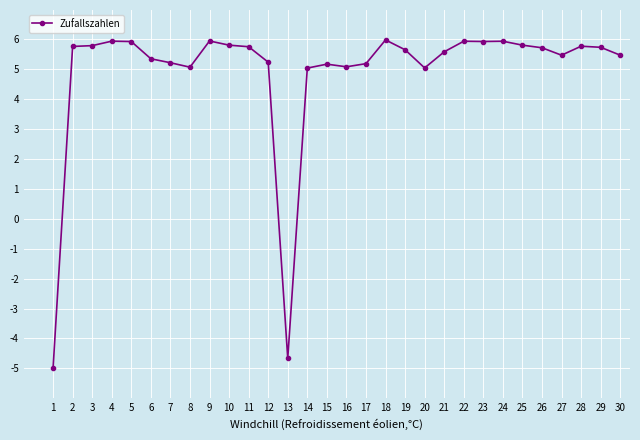

At which label is the value closest to 0?

13